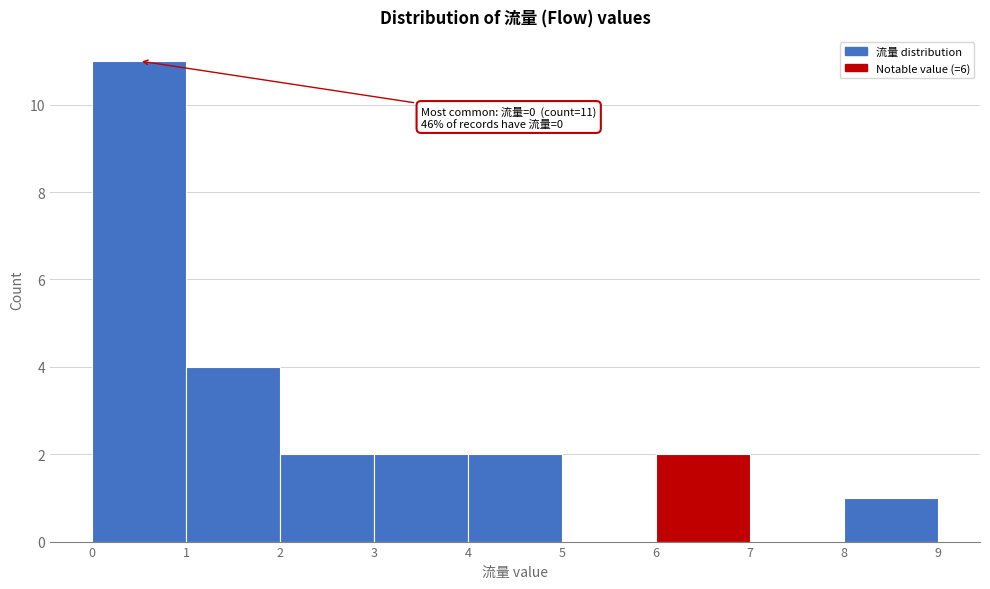

Which range on the x-axis has the tallest bar?

0 to 1